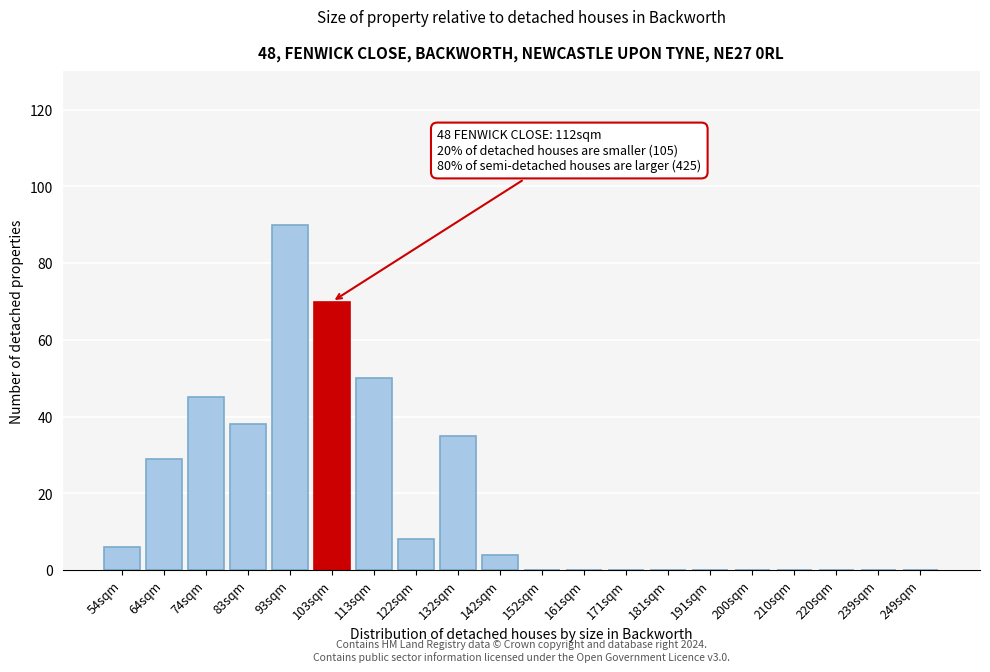

Reading right to left, extract all data points from this chart.

249sqm=0	239sqm=0	220sqm=0	210sqm=0	200sqm=0	191sqm=0	181sqm=0	171sqm=0	161sqm=0	152sqm=0	142sqm=4	132sqm=35	122sqm=8	113sqm=50	103sqm=70	93sqm=90	83sqm=38	74sqm=45	64sqm=29	54sqm=6